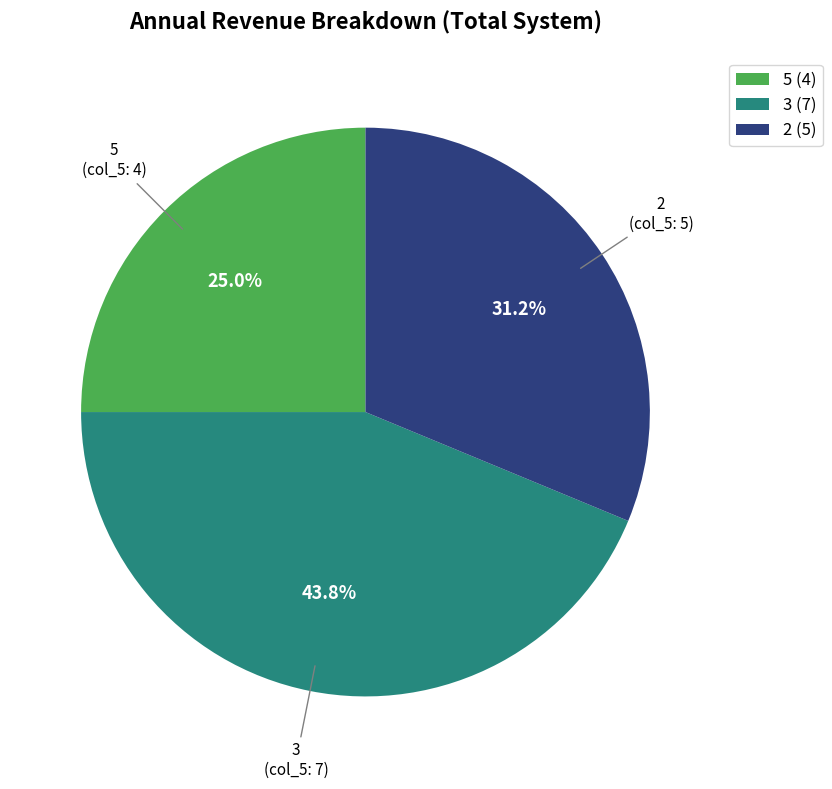

Which slice is the smallest?

5